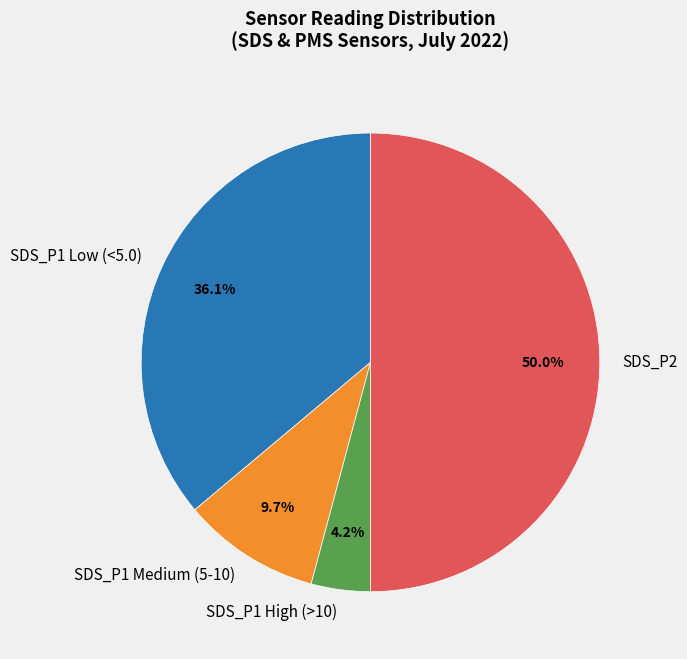

Which slice is the smallest?

SDS_P1 High (>10)